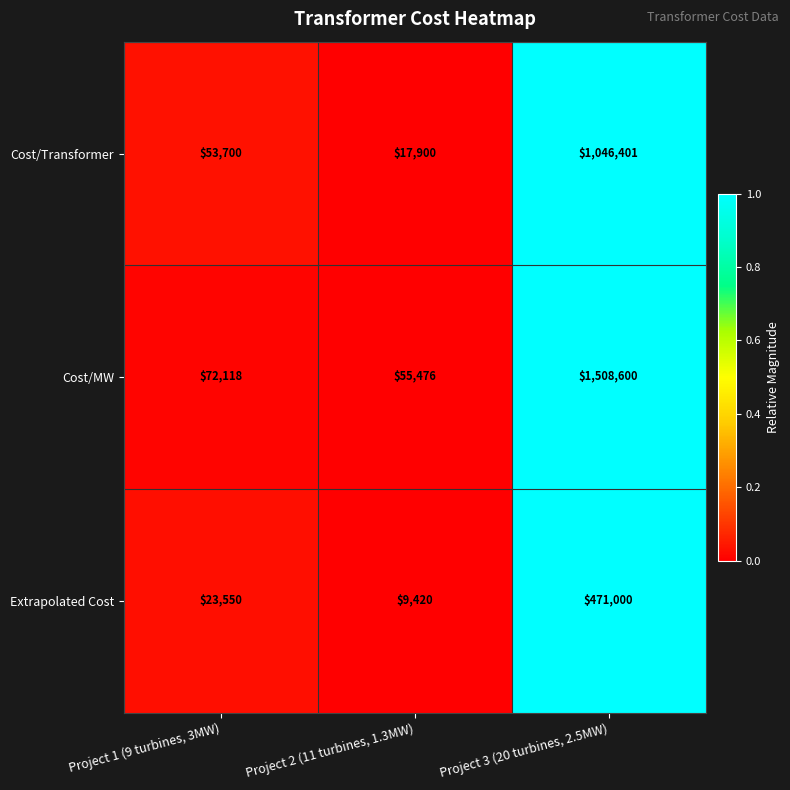

What is the average value of the Cost/MW series?

545398